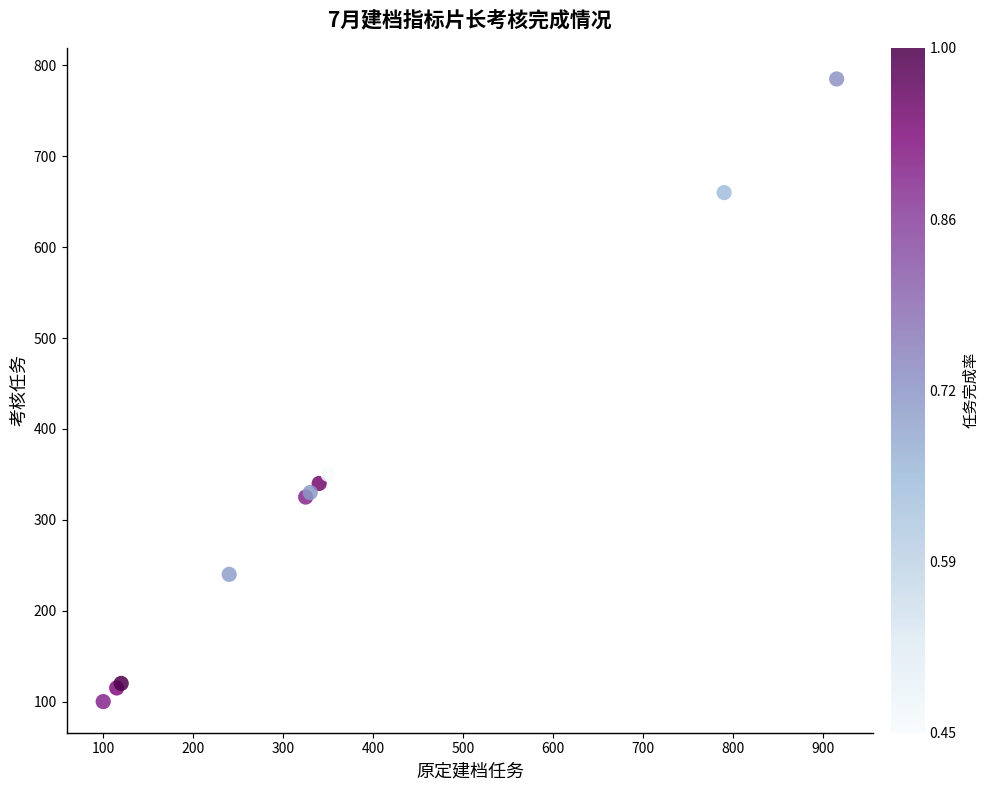

What Y value in the scatter plot is closest to 442?

350